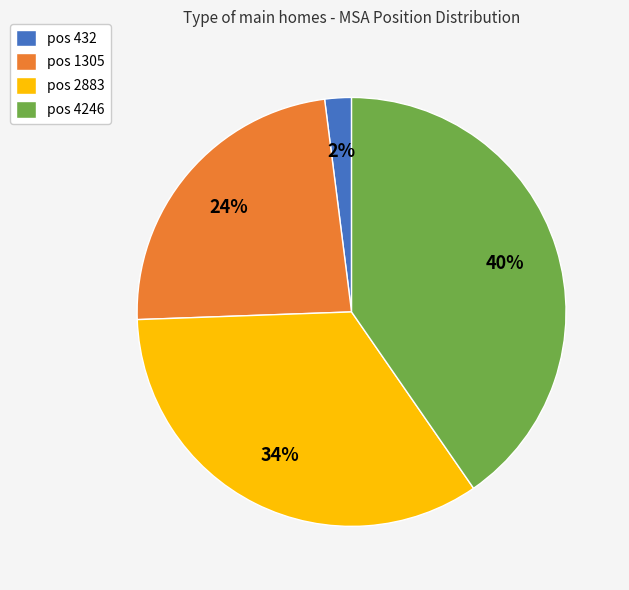

The pos 1305 slice represents 24% of the pie. True or false?

True